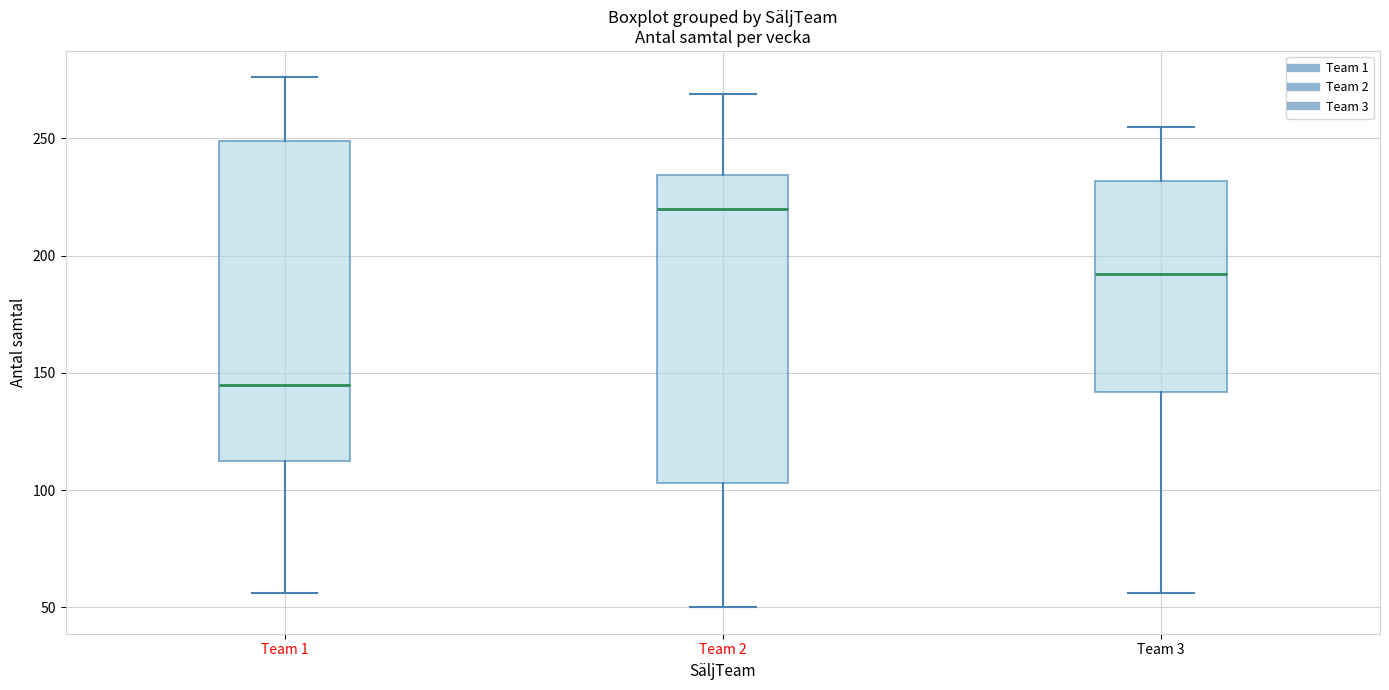

Reading left to right, transcribe this box plot: for each box, give where its median line is, the range the box spans, and where its two whiskers end, as read against the y-axis. The values are not printed on the chart, so give them approximately, as read against the axis.

Team 1: median 145, box 115 to 250, whiskers 55 to 275
Team 2: median 220, box 105 to 235, whiskers 50 to 270
Team 3: median 190, box 140 to 230, whiskers 55 to 255